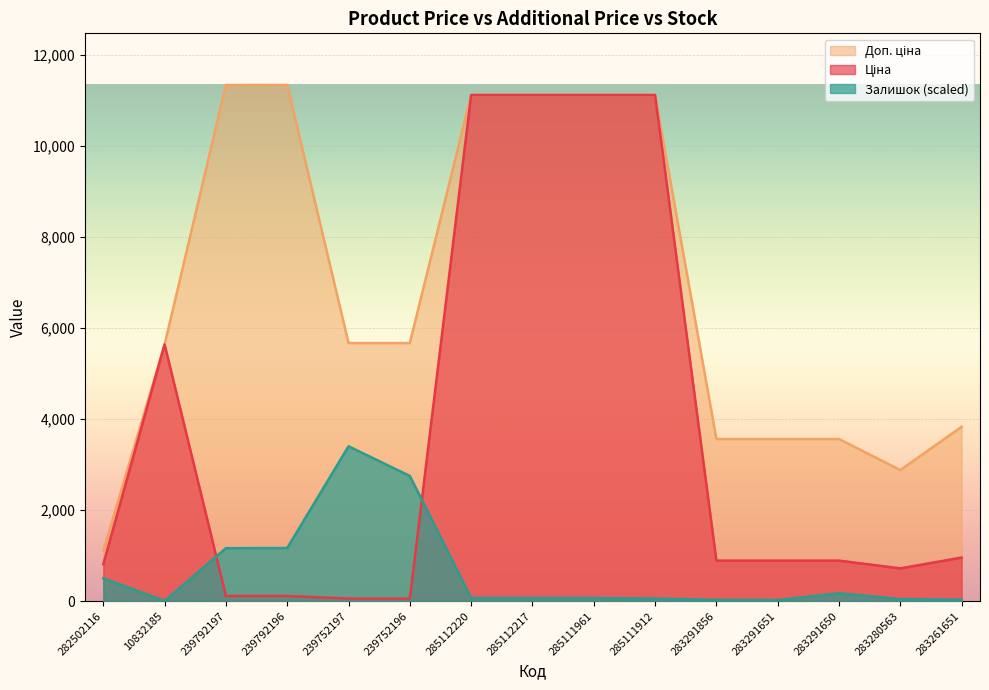

How many interior local peaks does the Залишок series have?

2